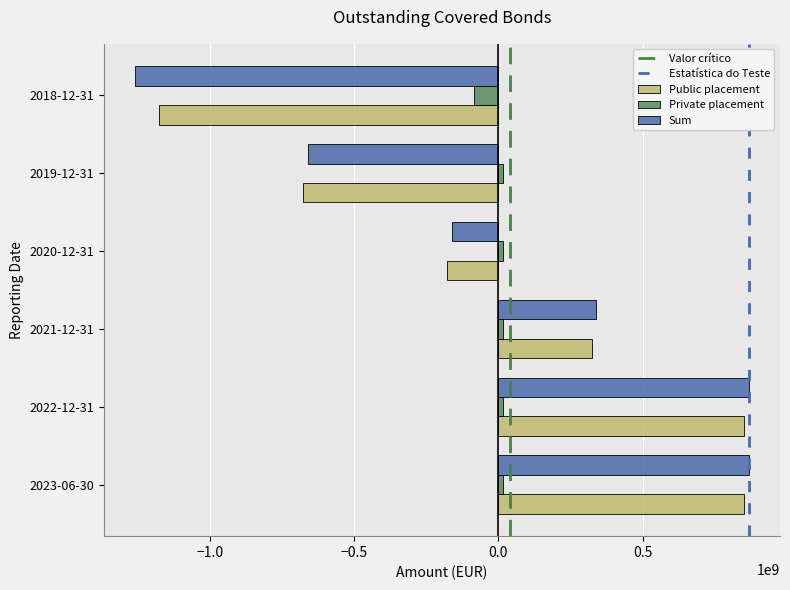

Which label corresponds to the smallest value in the chart?

2018-12-31